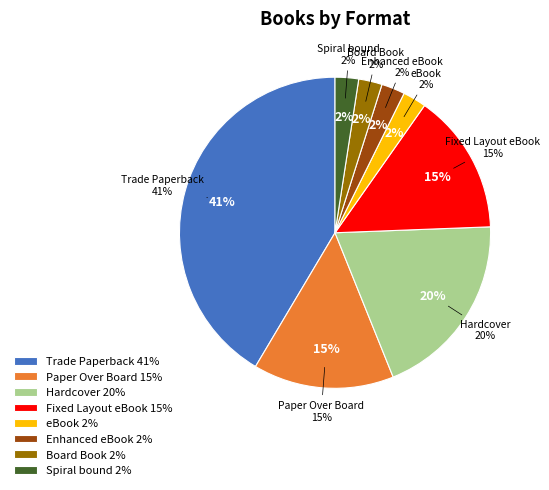

What percentage do Hardcover and Board Book together represent?

22.0%